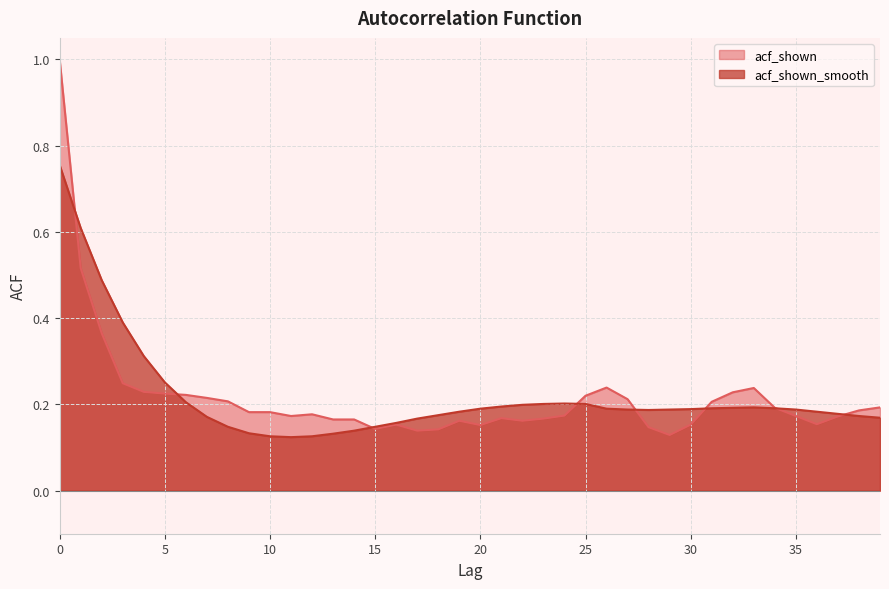

True or false: acf_shown has more than 1 points higher than both neighbors.

True